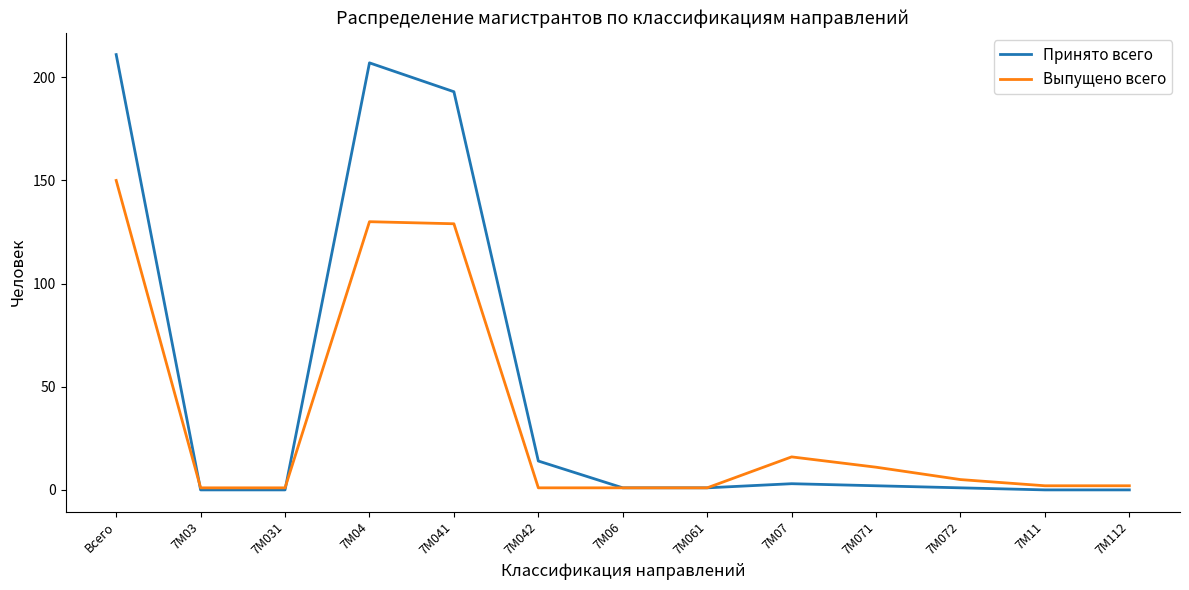

What is the maximum value for Принято всего?

211